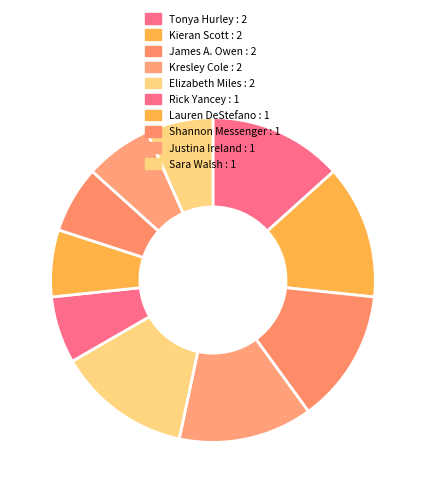

How many segments does this pie chart have?

10